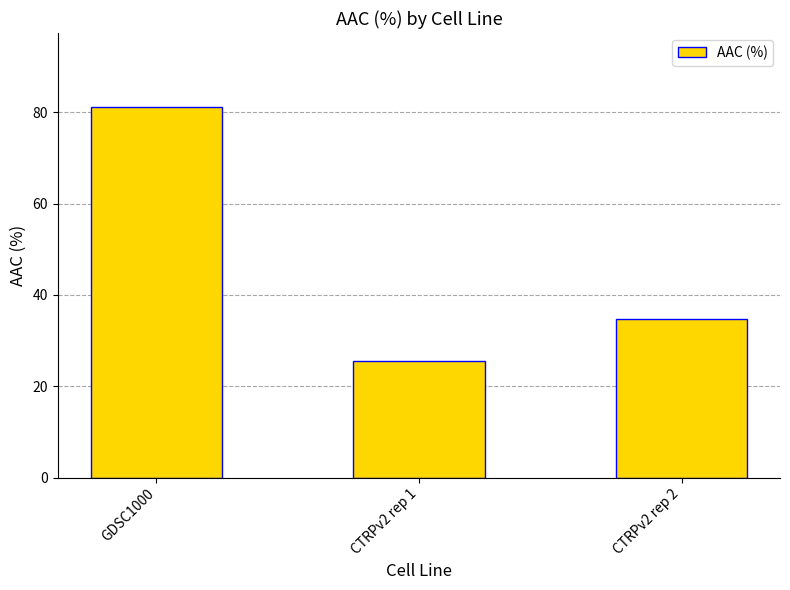

Does the chart contain any negative values?

No